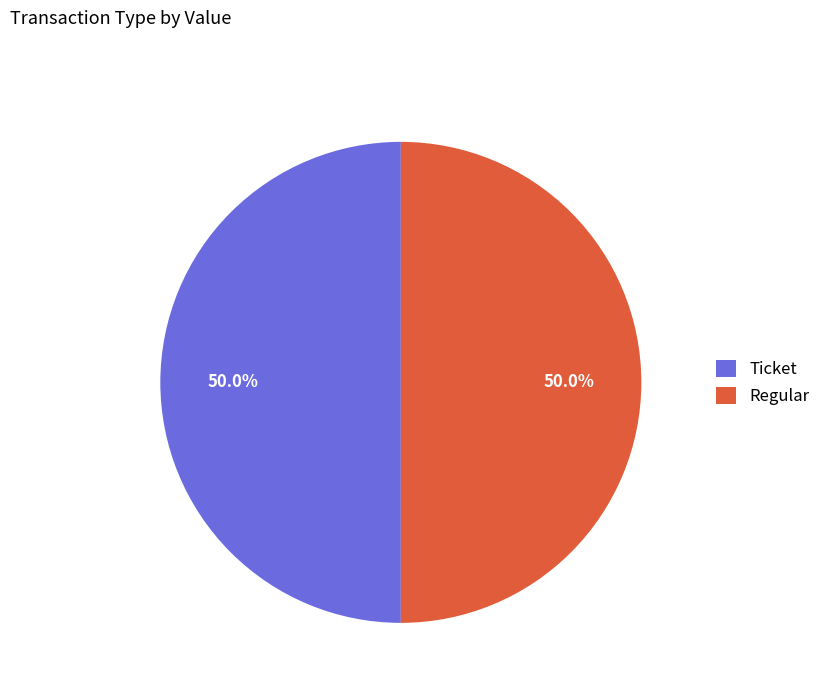

Is the sum of Ticket and Regular greater than half?

Yes